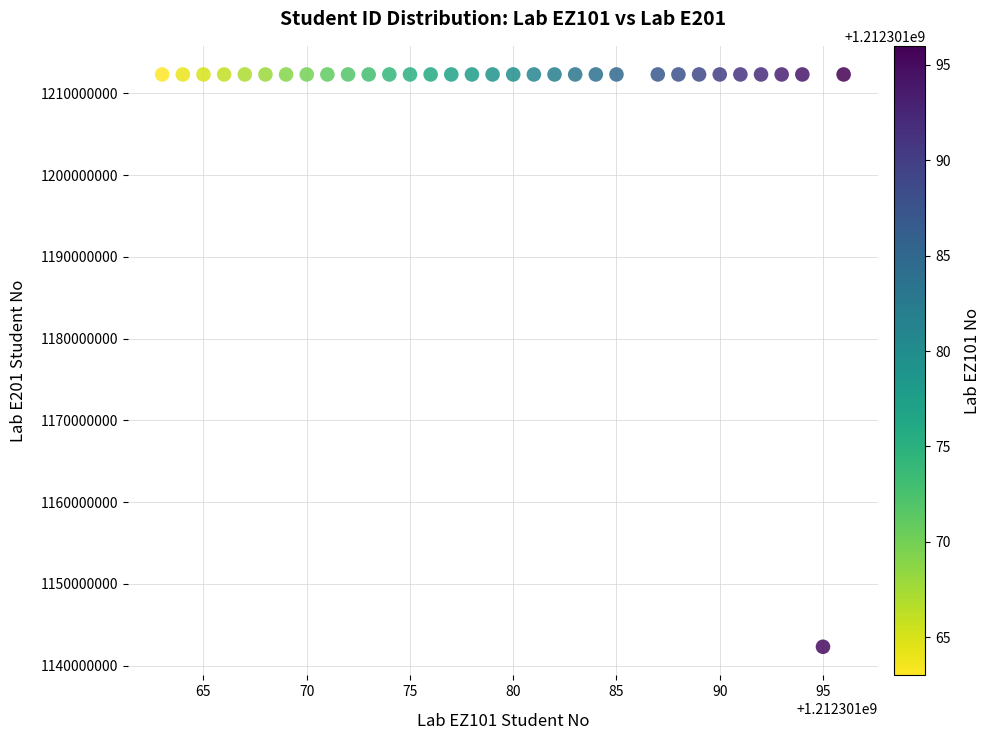

What is the range of Y values (max minus min)?

70000303